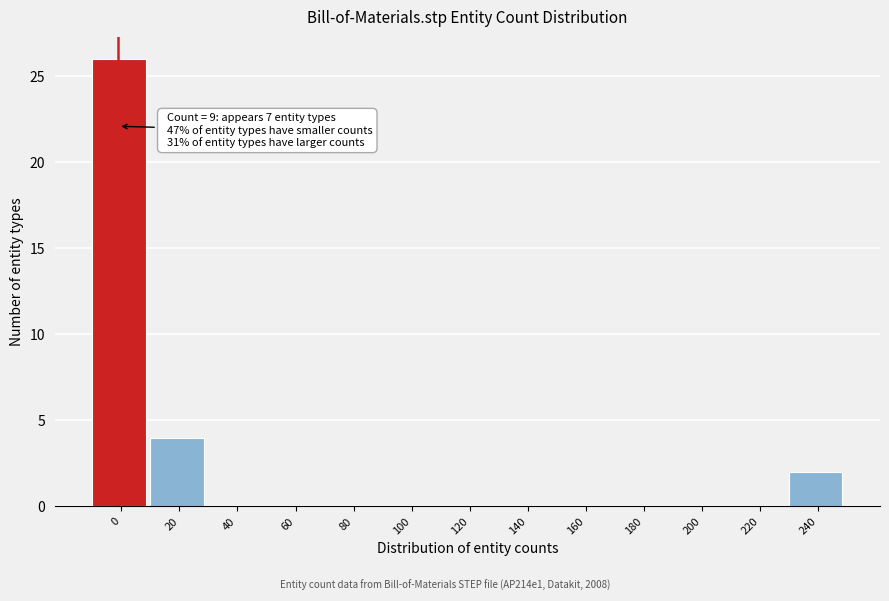

Reading right to left, what are all the values shown in this chart?

240=2	220=0	200=0	180=0	160=0	140=0	120=0	100=0	80=0	60=0	40=0	20=4	0=26